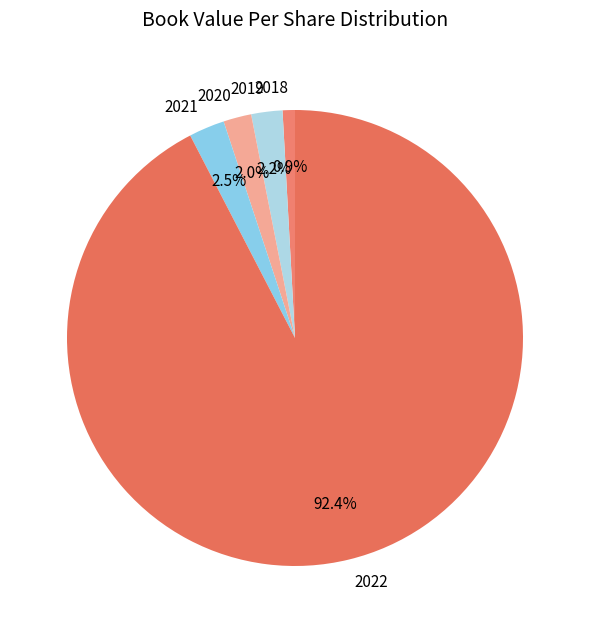

What percentage is NOT represented by 2020?

98.0%